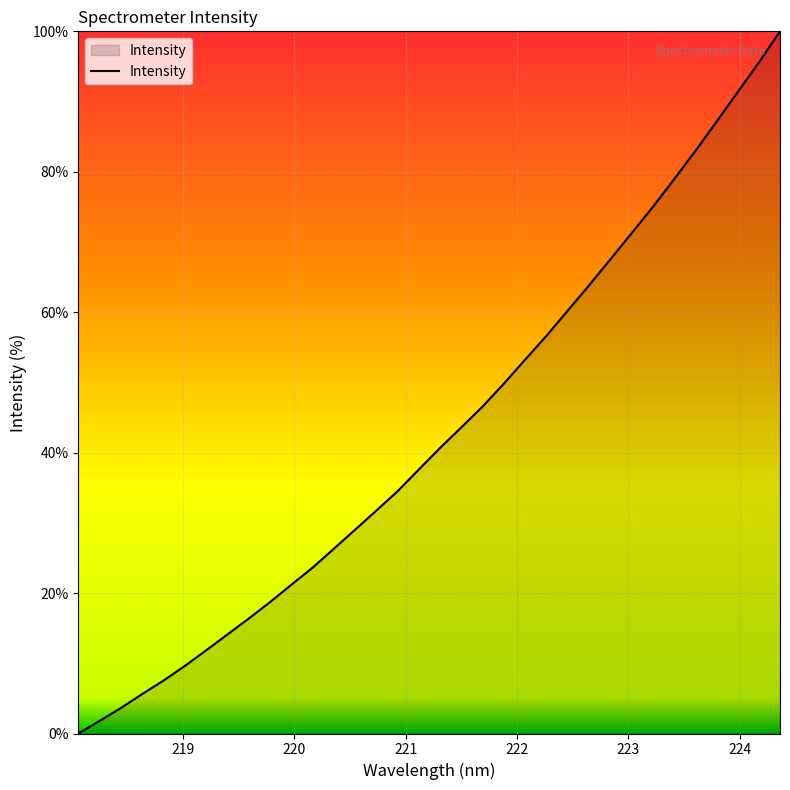

What is the greatest value displayed?

100.0